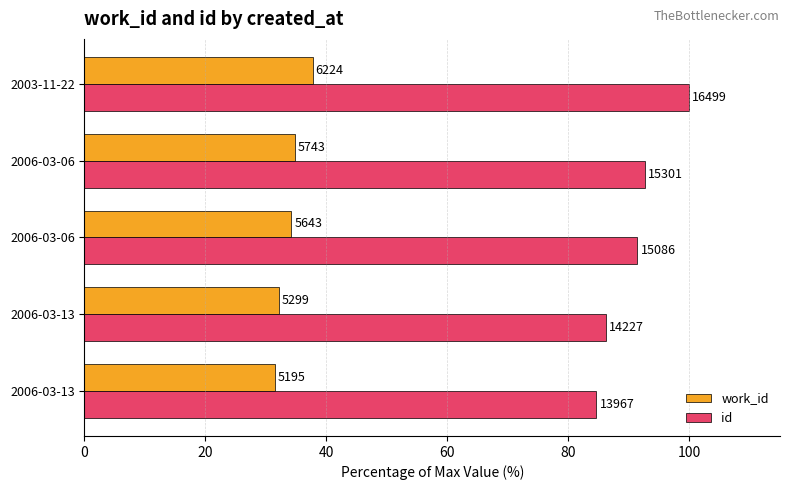

What is the value of the work_id bar at the 3rd from the left?

34.2